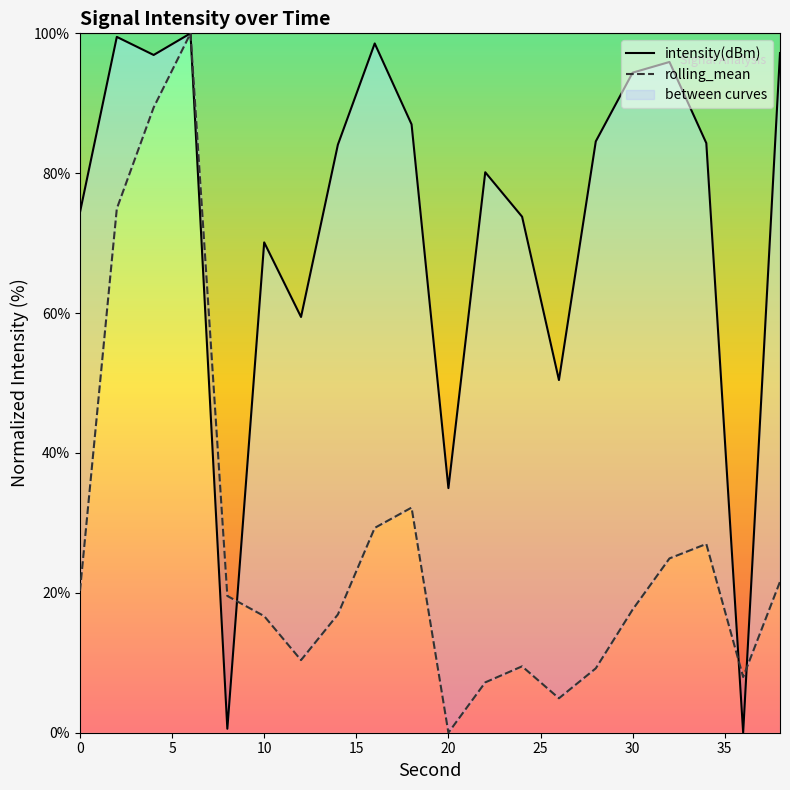

How many interior local peaks does the intensity(dBm) series have?

6